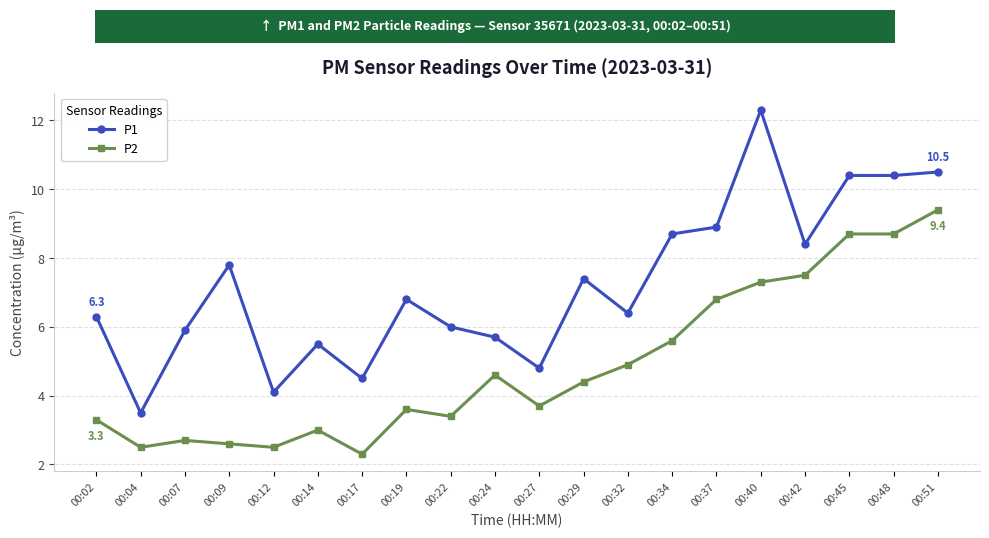

True or false: P2 has more than 2 points higher than both neighbors.

True